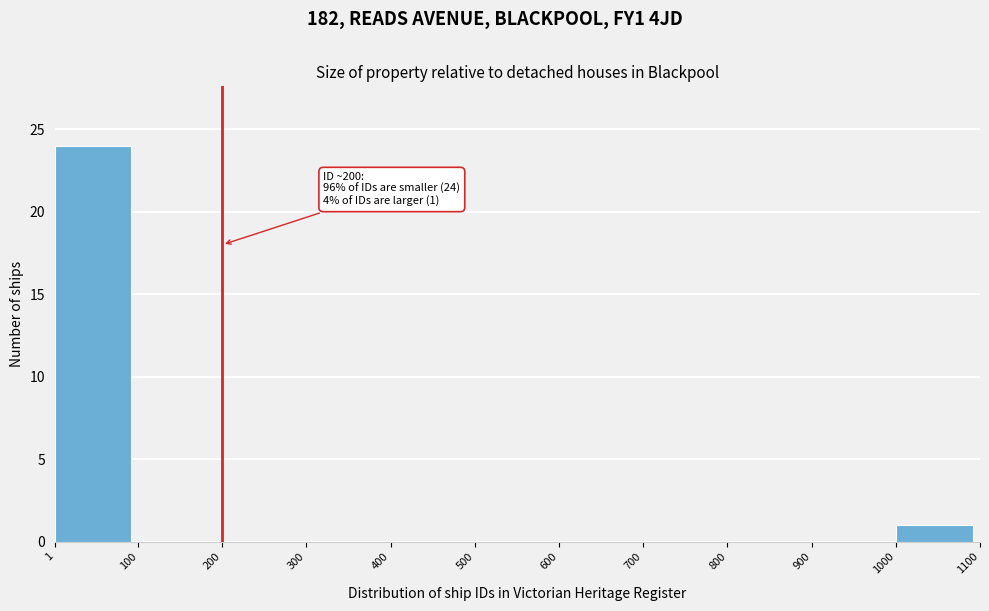

Which range on the x-axis has the tallest bar?

1 to 100